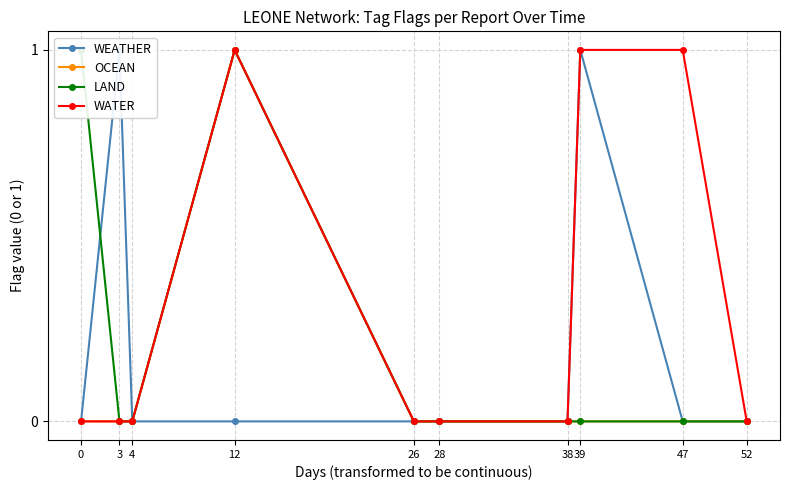

Which series has the largest total across all categories?

WATER